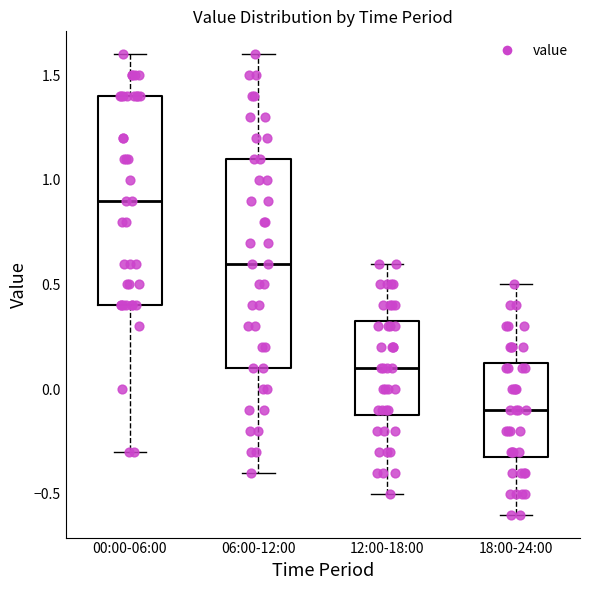

Where is the upper edge of the box for 18:00-24:00 on the y-axis? The values are not printed on the chart, so give them approximately, as read against the axis.

0.15